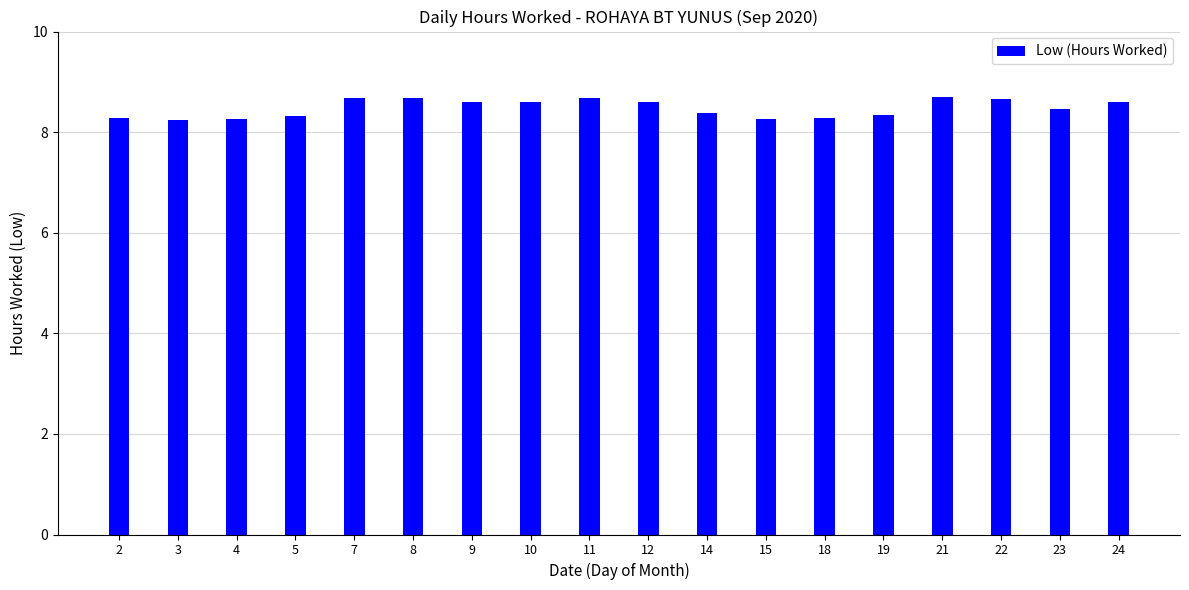

The chart shows a value of 13.2 at 18. True or false?

False